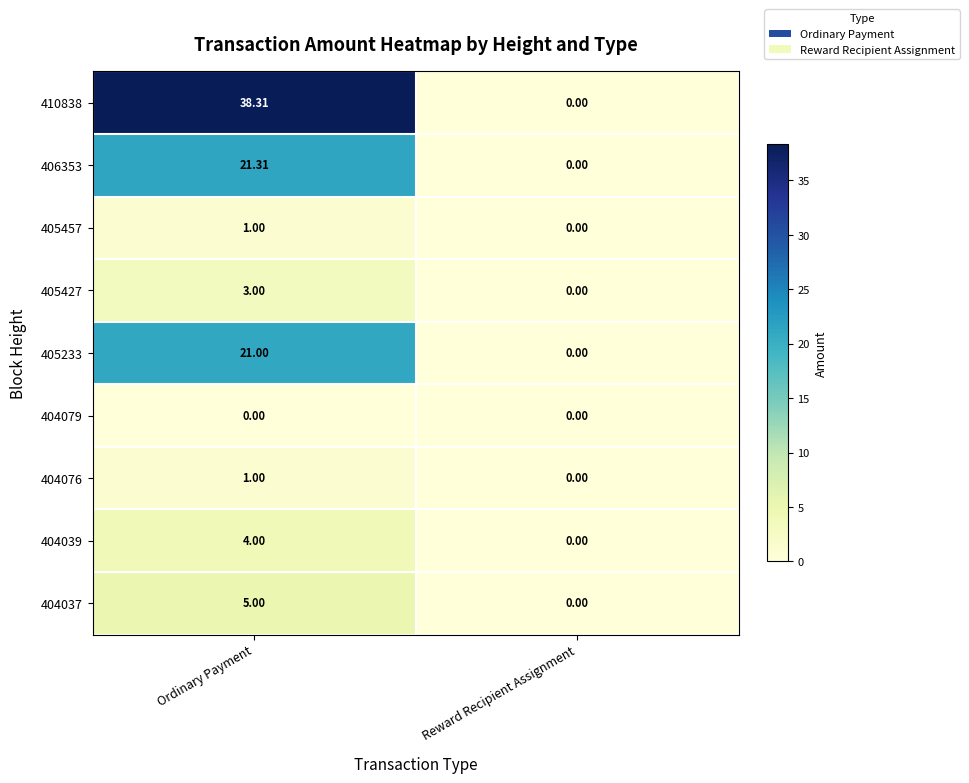

Rank the categories by 410838 value from lowest to highest.

Reward Recipient Assignment, Ordinary Payment